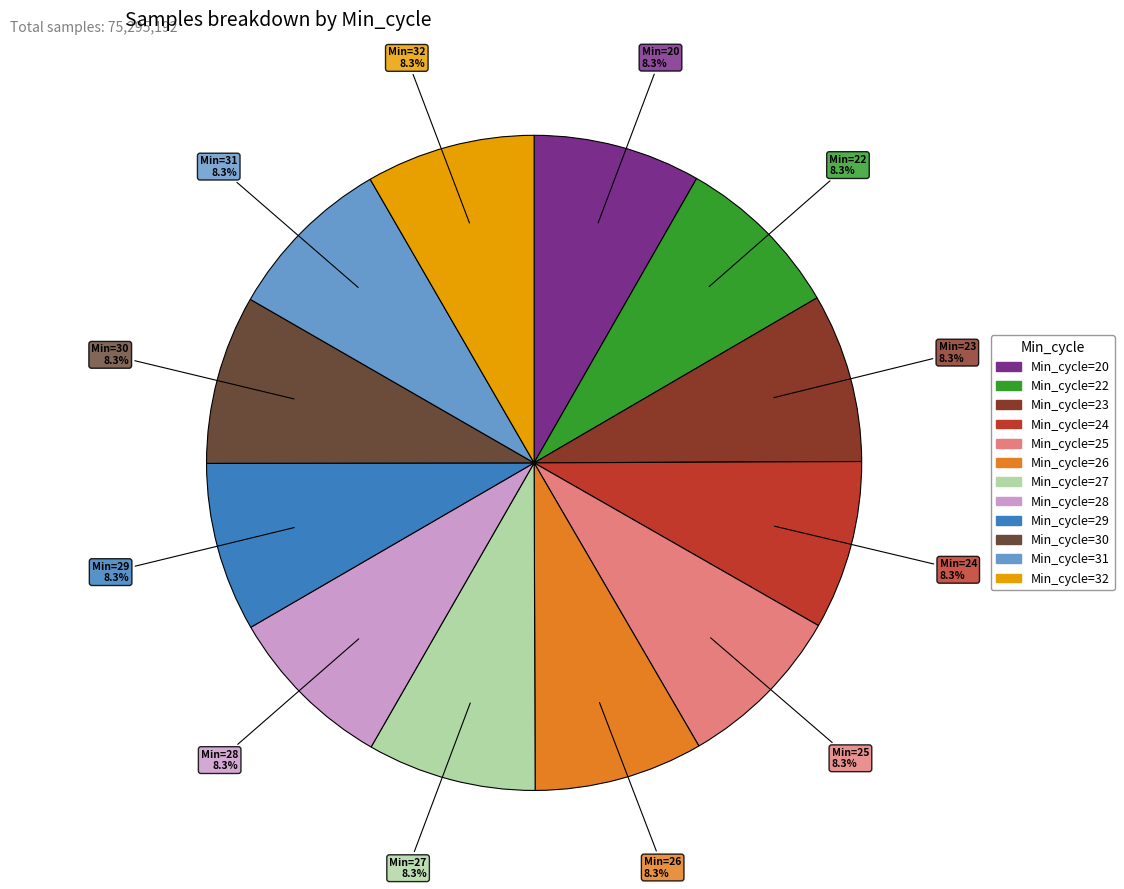

What portion of the pie excludes Min_cycle=32?

91.7%